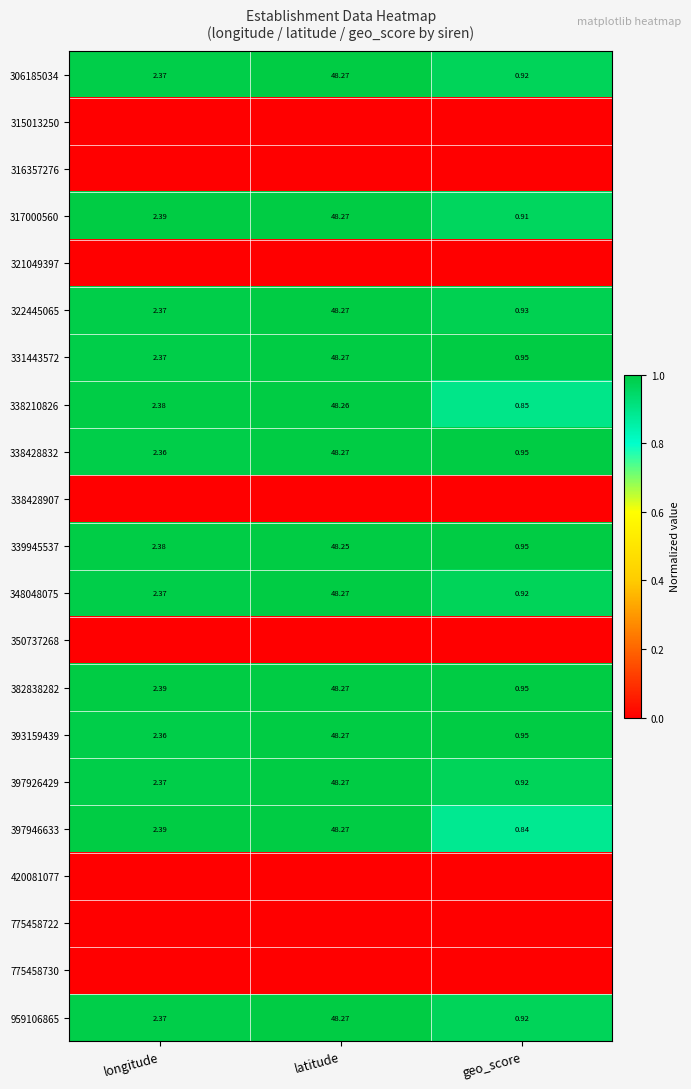

Rank the categories by 322445065 value from highest to lowest.

latitude, longitude, geo_score